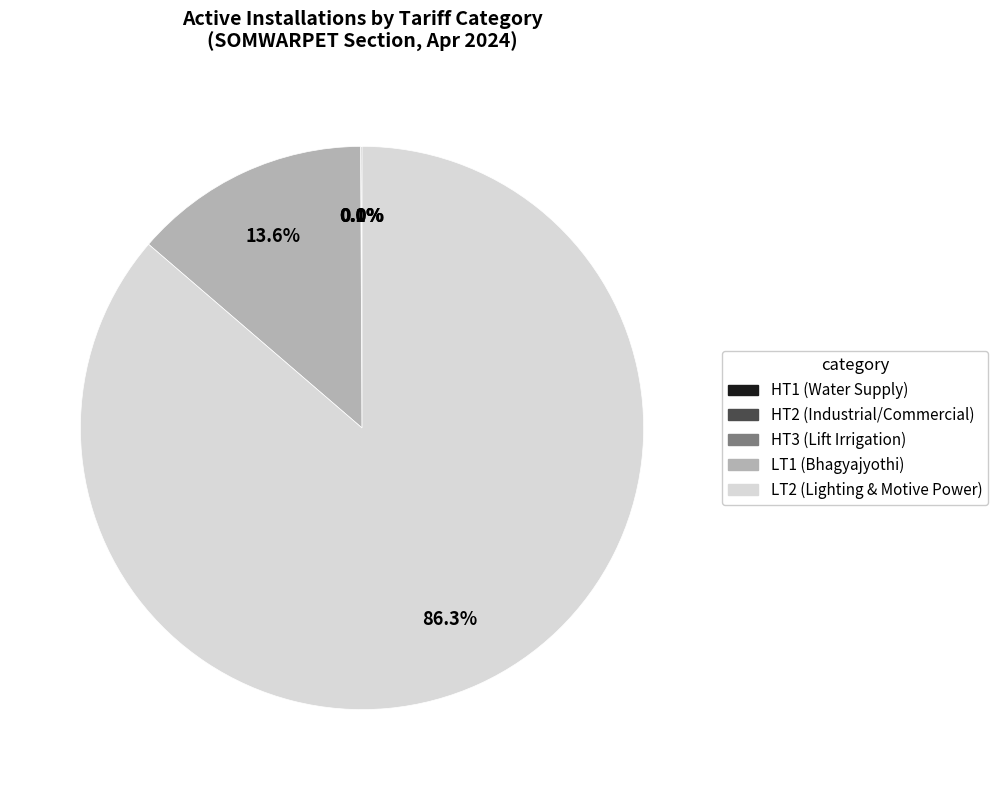

To the nearest percent, what percentage of the pie is LT1 (Bhagyajyothi)?

14%